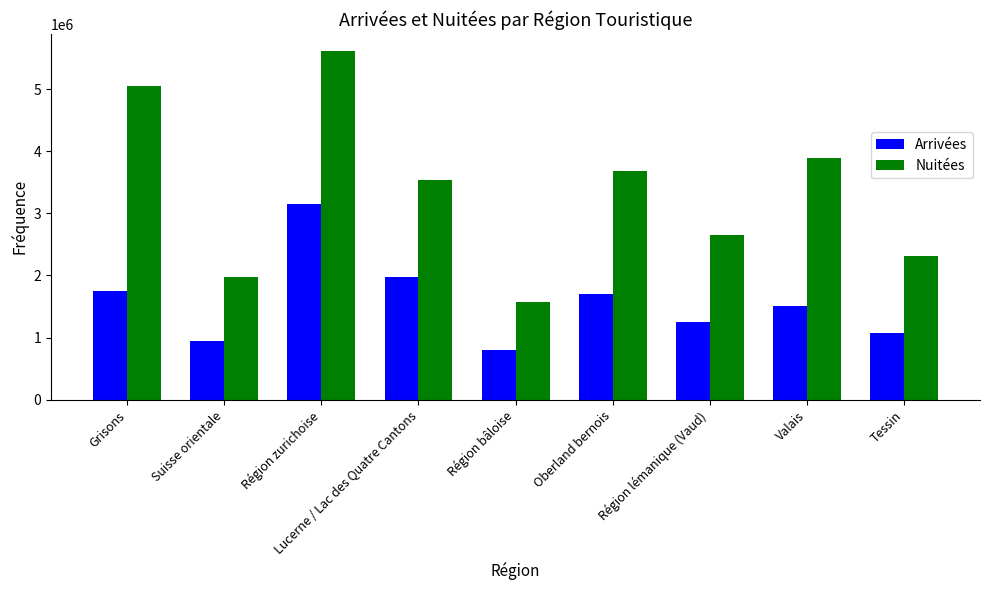

What is the label of the 7th bar from the left?

Région lémanique (Vaud)